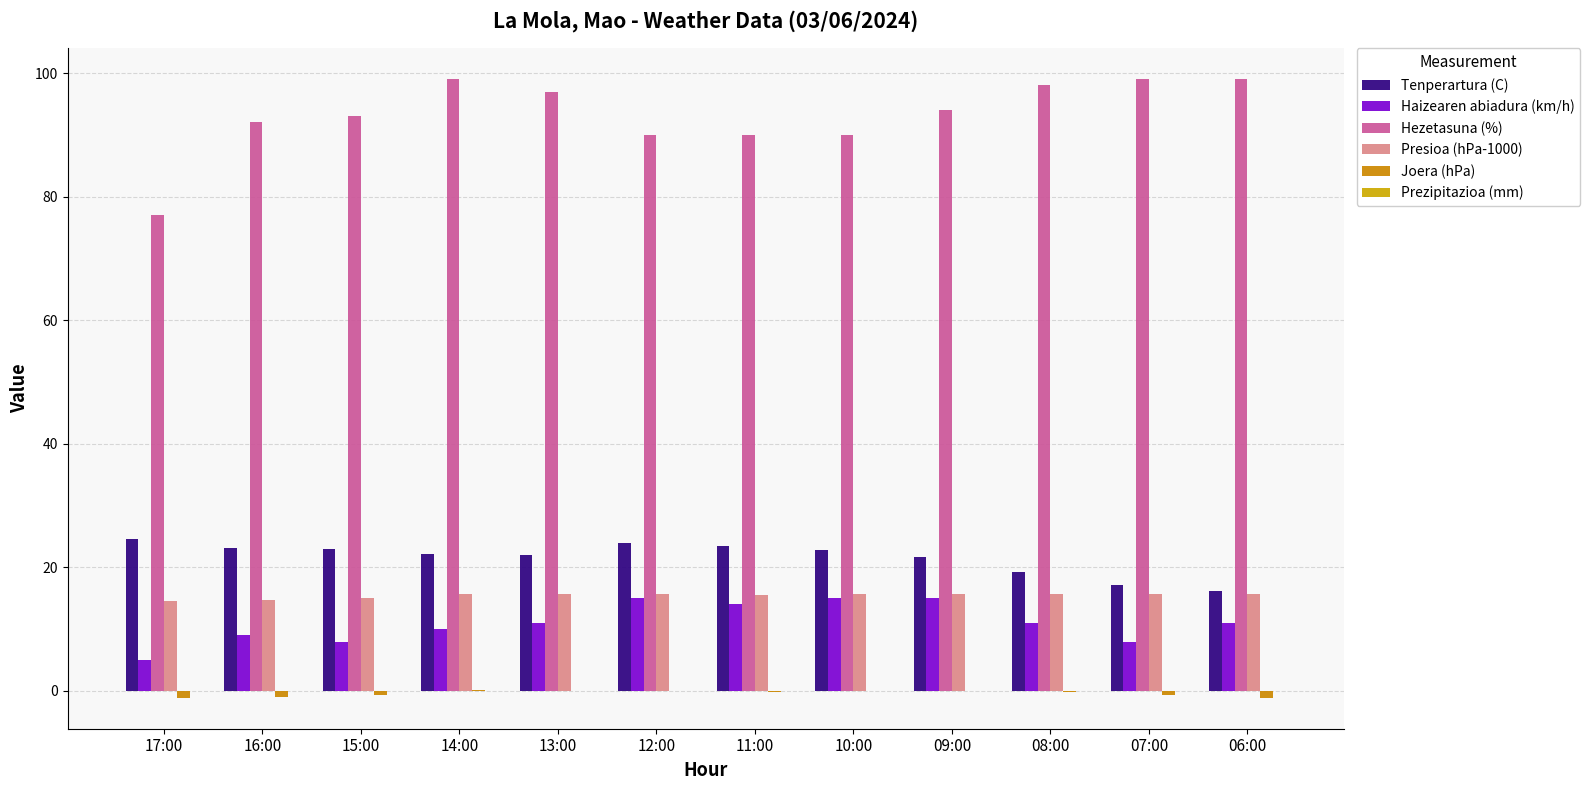

Is the value of Presioa (hPa-1000) at 15:00 greater than the value of Hezetasuna (%) at 17:00?

No